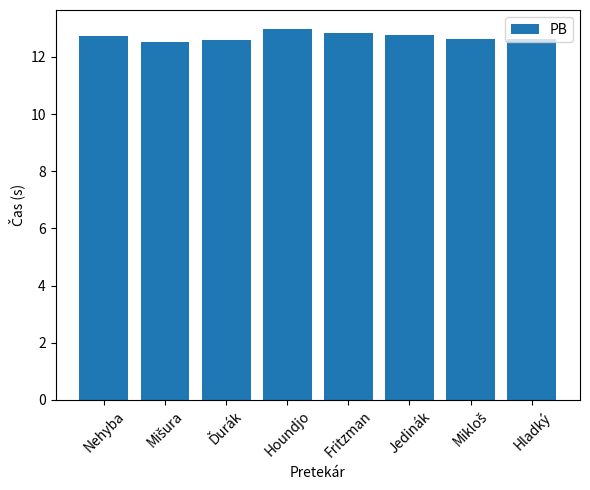

What is the greatest value displayed?

13.0